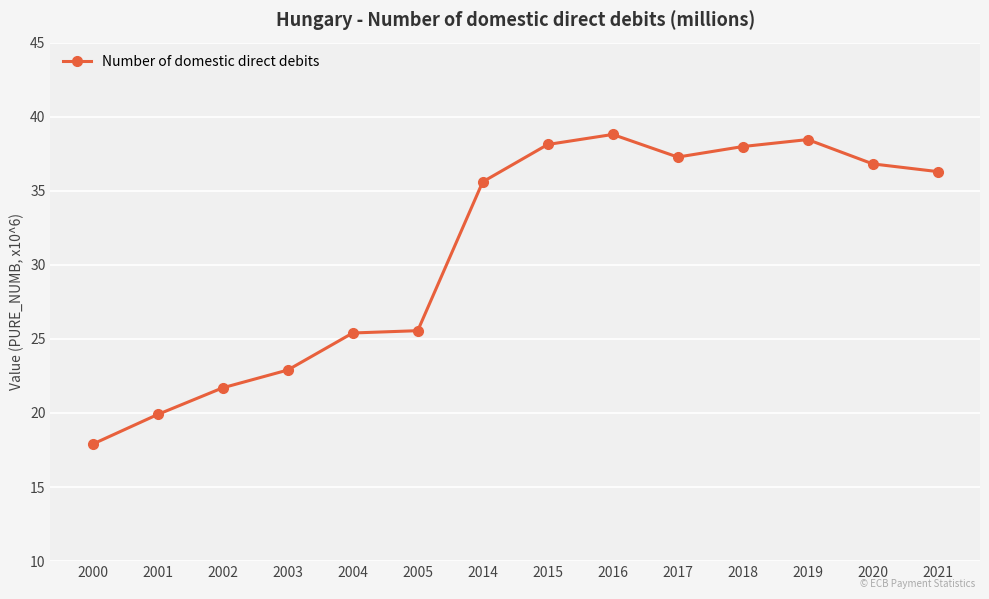

What is the value of the 13th point from the left?

36.8